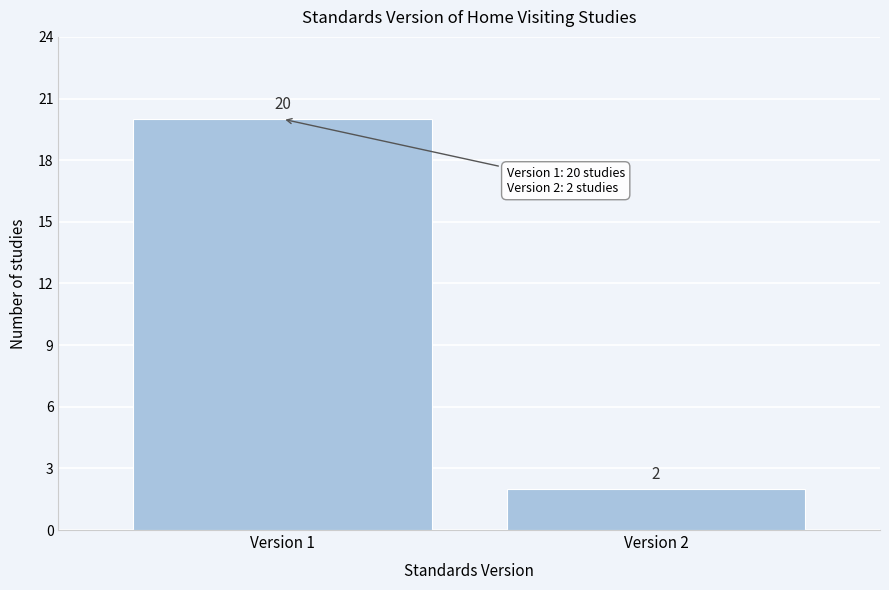

Reading right to left, what are all the values shown in this chart?

2	20